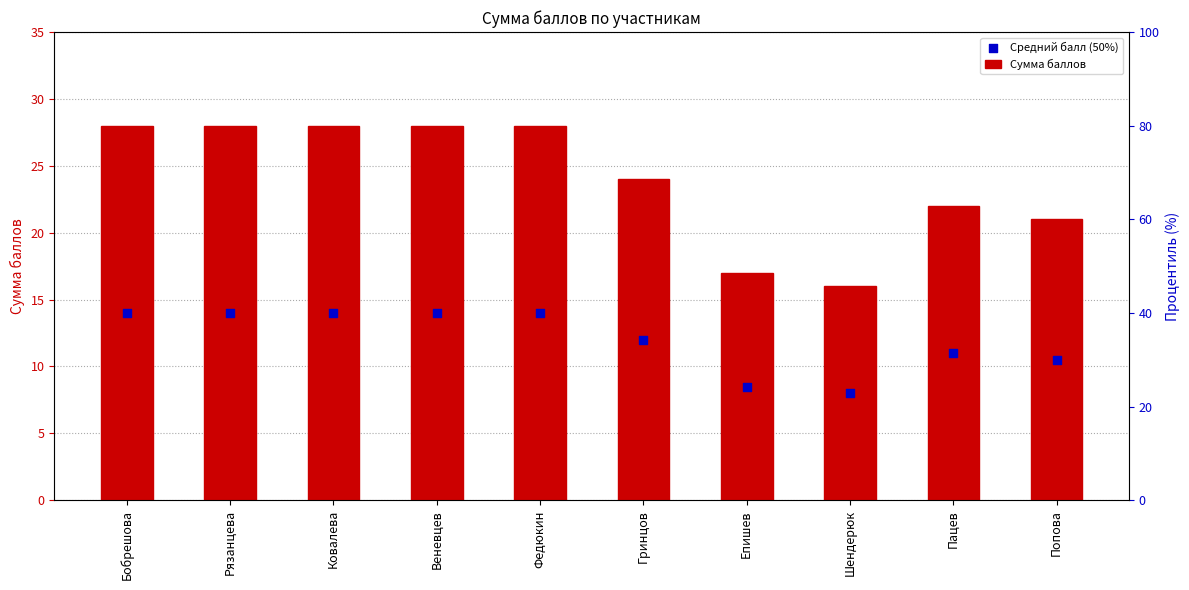

What is the total value across all series at Попова?

31.5